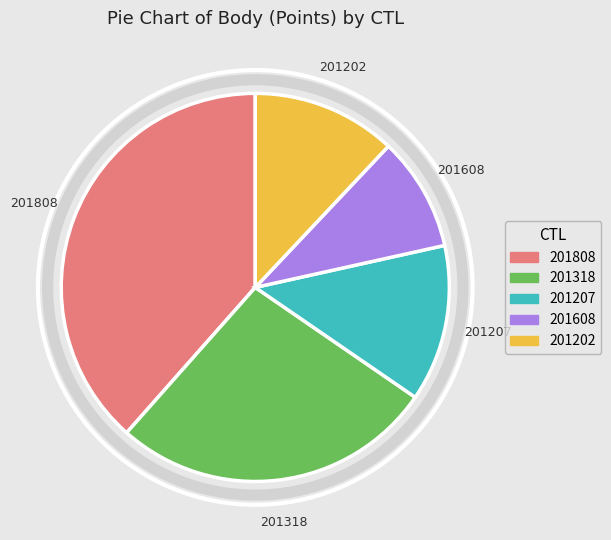

Do 201608 and 201808 together represent more than half of the pie?

No